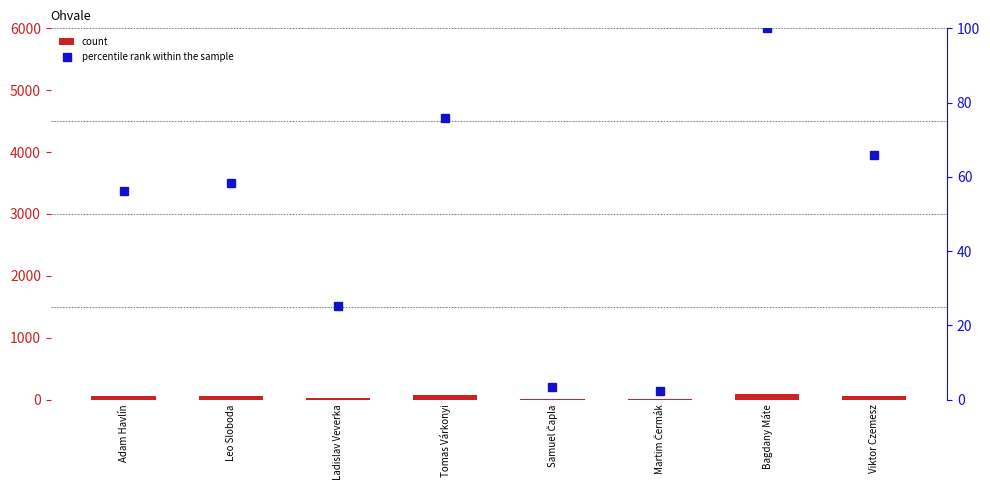

What position from the left is Viktor Czemesz?

8